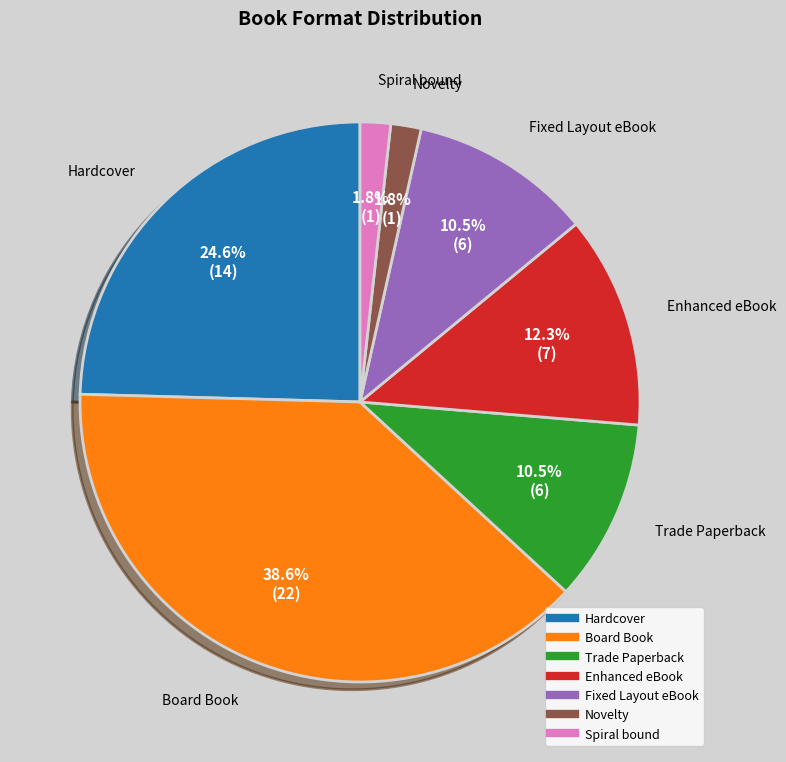

Between Fixed Layout eBook and Novelty, which is larger?

Fixed Layout eBook